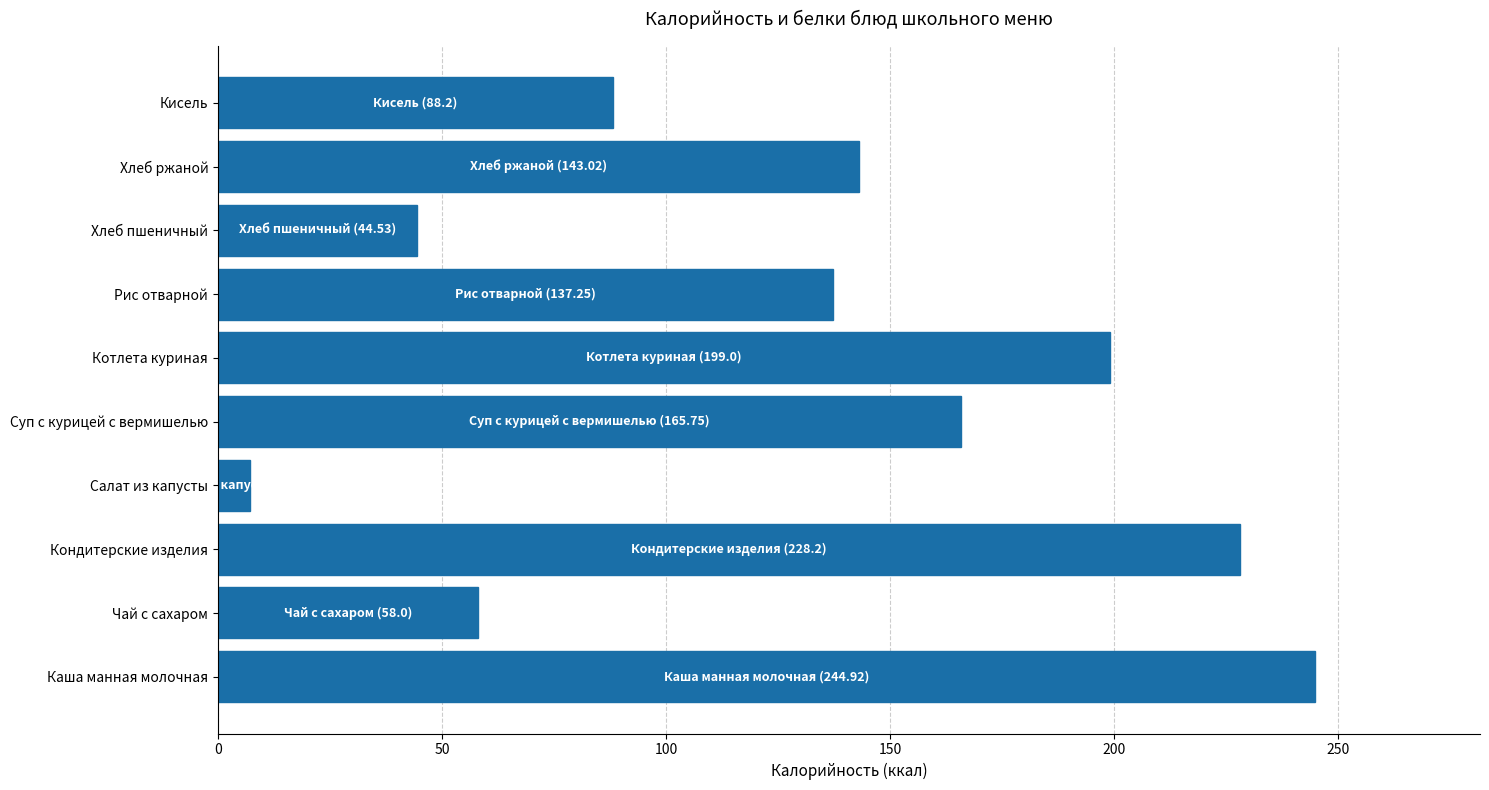

What is the ratio of the value at Рис отварной to the value at Чай с сахаром?

2.4